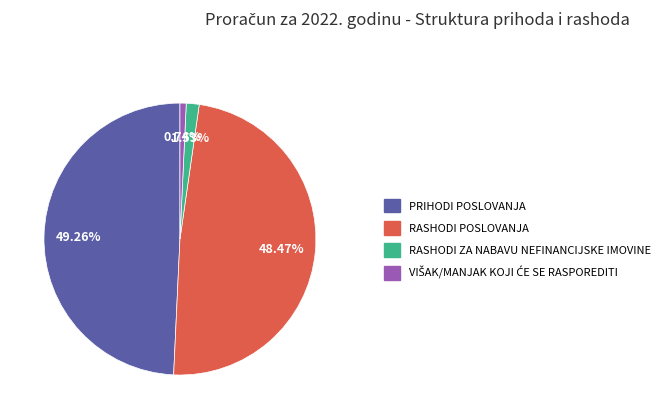

Which has a higher value, RASHODI POSLOVANJA or PRIHODI POSLOVANJA?

PRIHODI POSLOVANJA